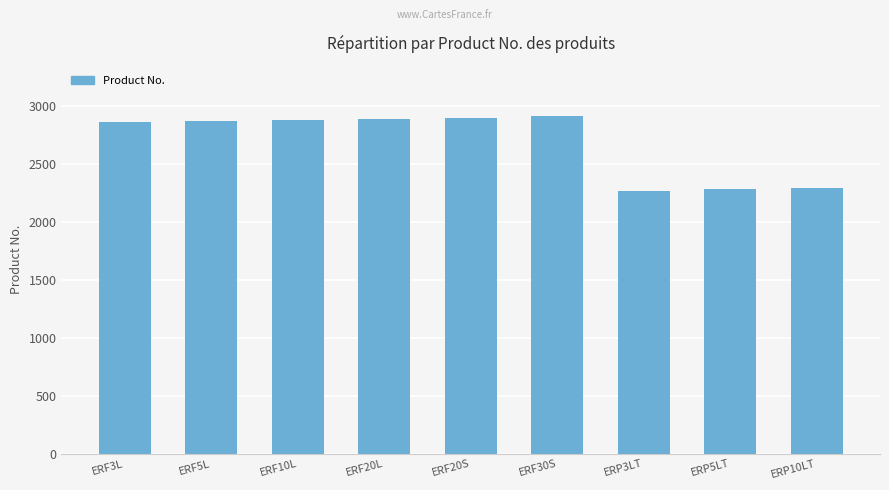

What position from the left is ERF5L?

2